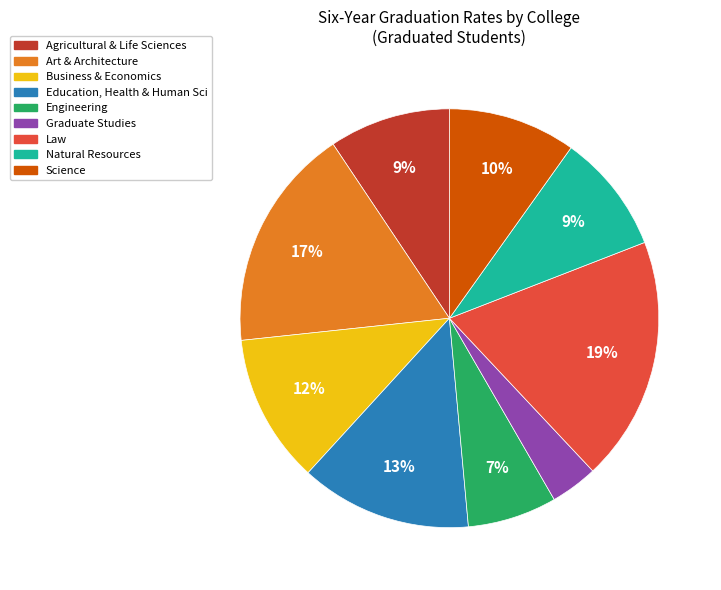

What percentage is the Business & Economics slice, to the nearest percent?

12%